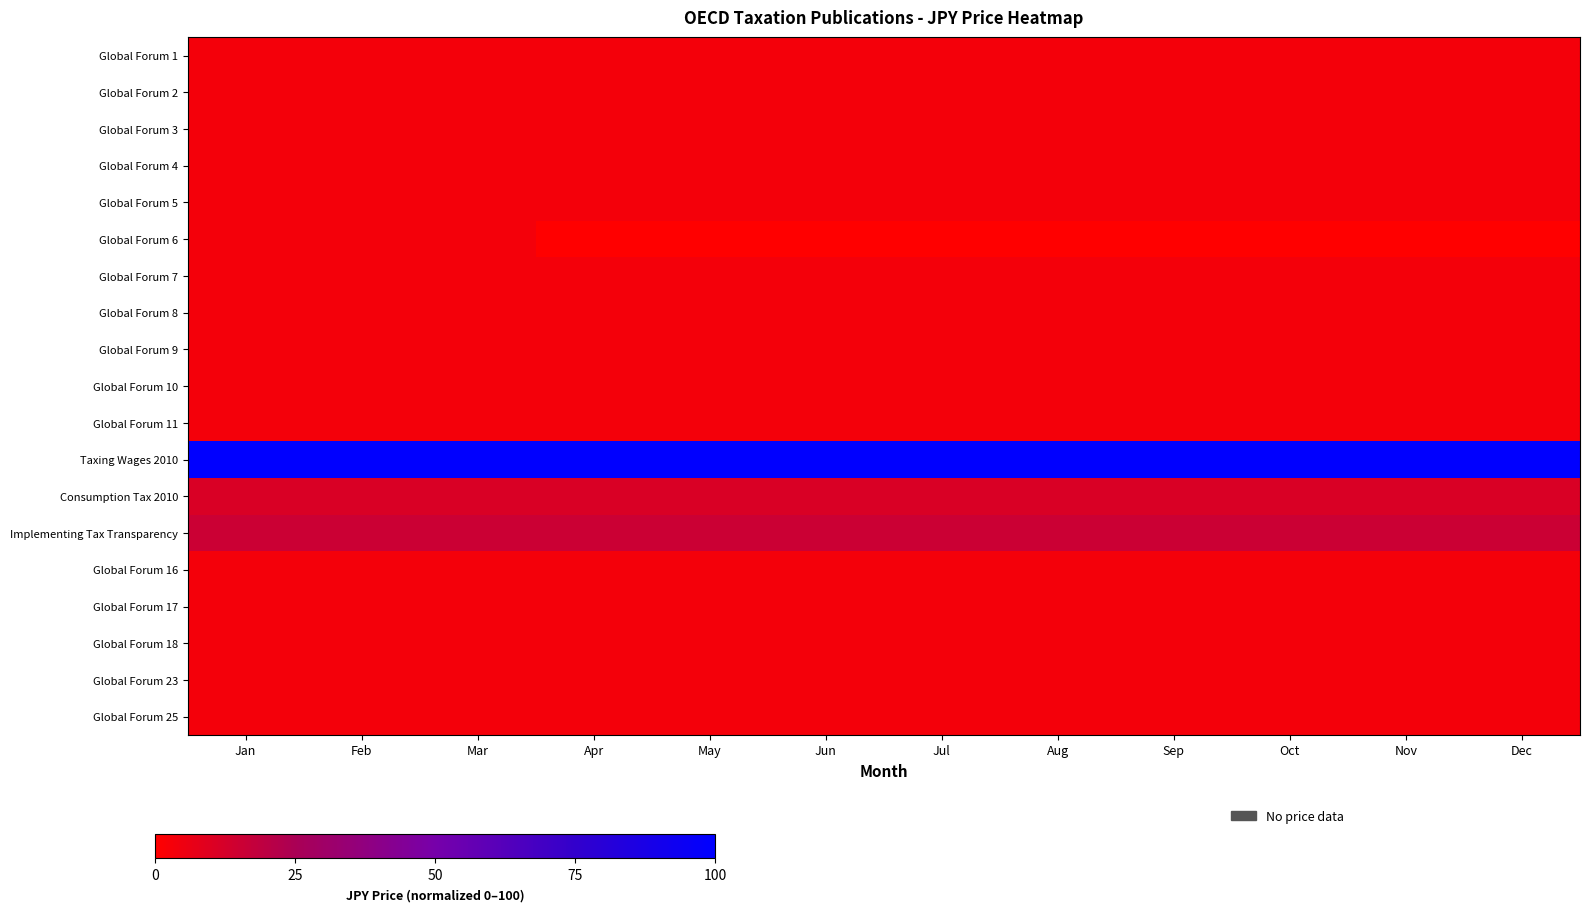

Which series has the largest total across all categories?

Taxing Wages 2010